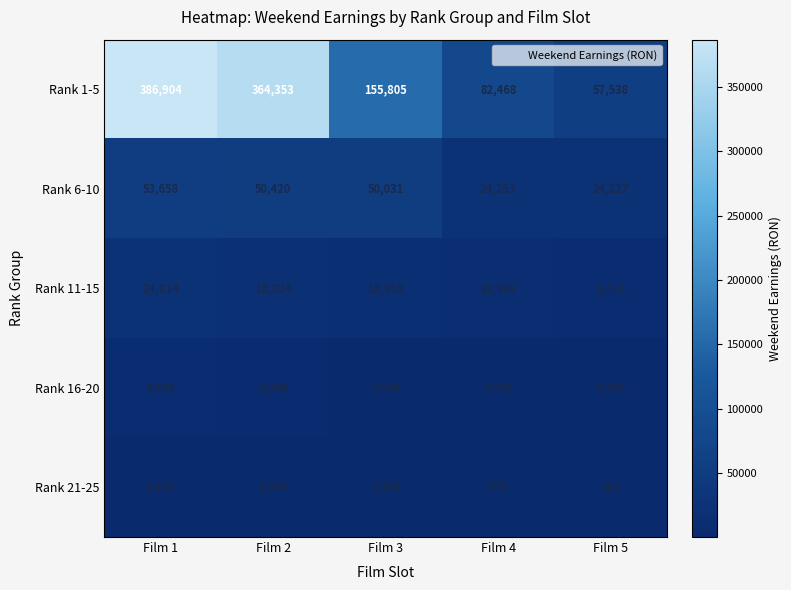

At Film 4, list the series in order from largest to smallest.

Rank 1-5, Rank 6-10, Rank 11-15, Rank 16-20, Rank 21-25